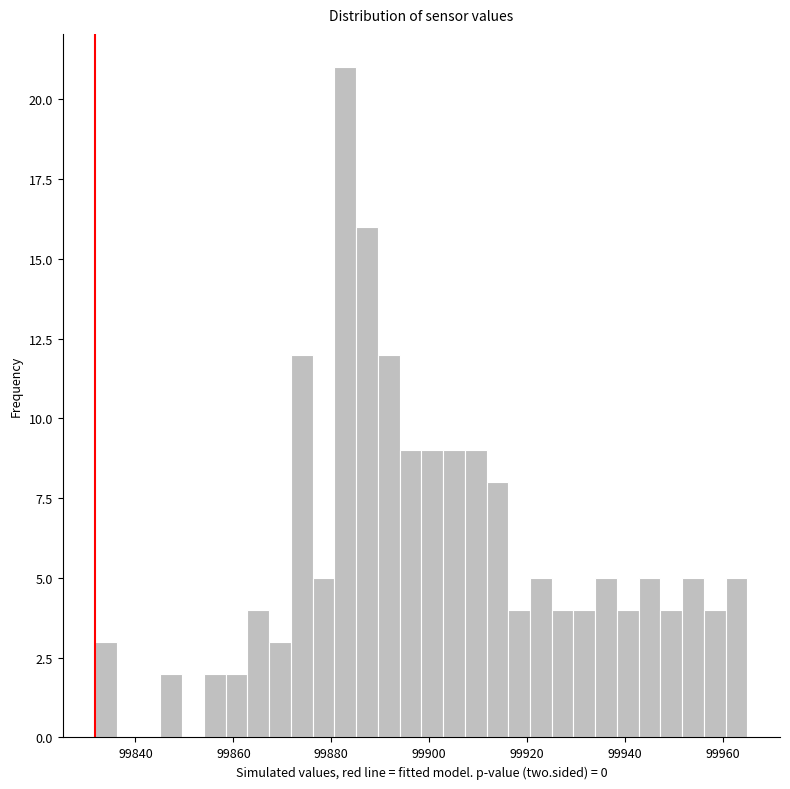

Read against the x-axis, roughly where is the centre of the tallest bar?

99882